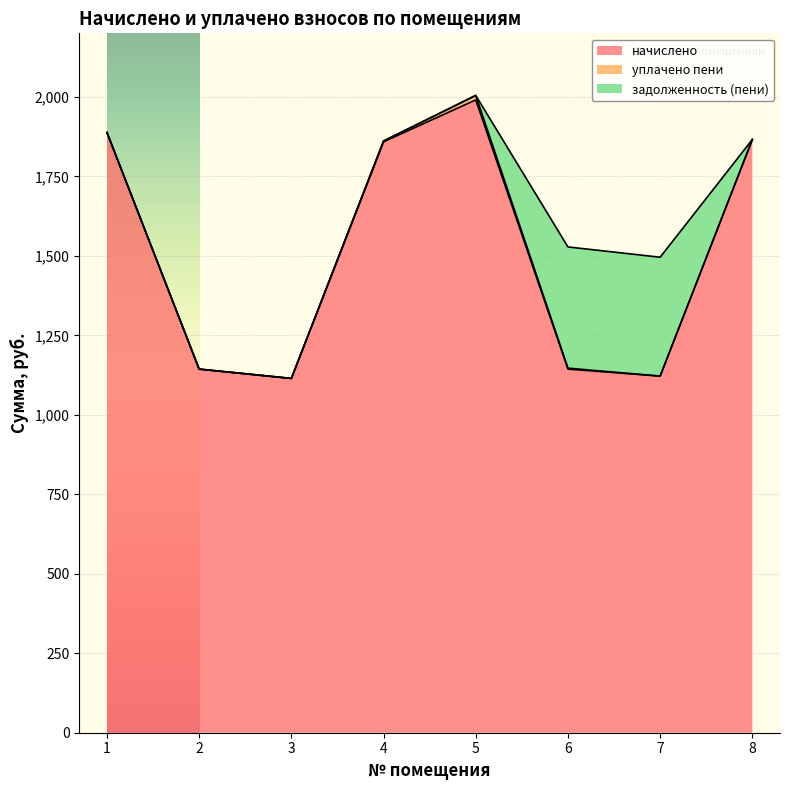

At which category is the sum across all series the highest?

5